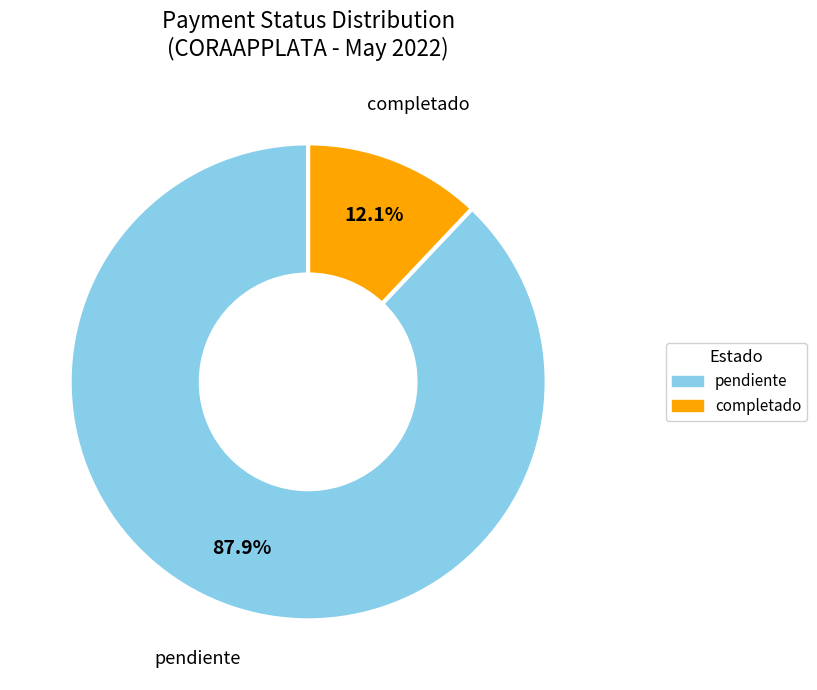

Which category has the smallest portion of the pie?

completado